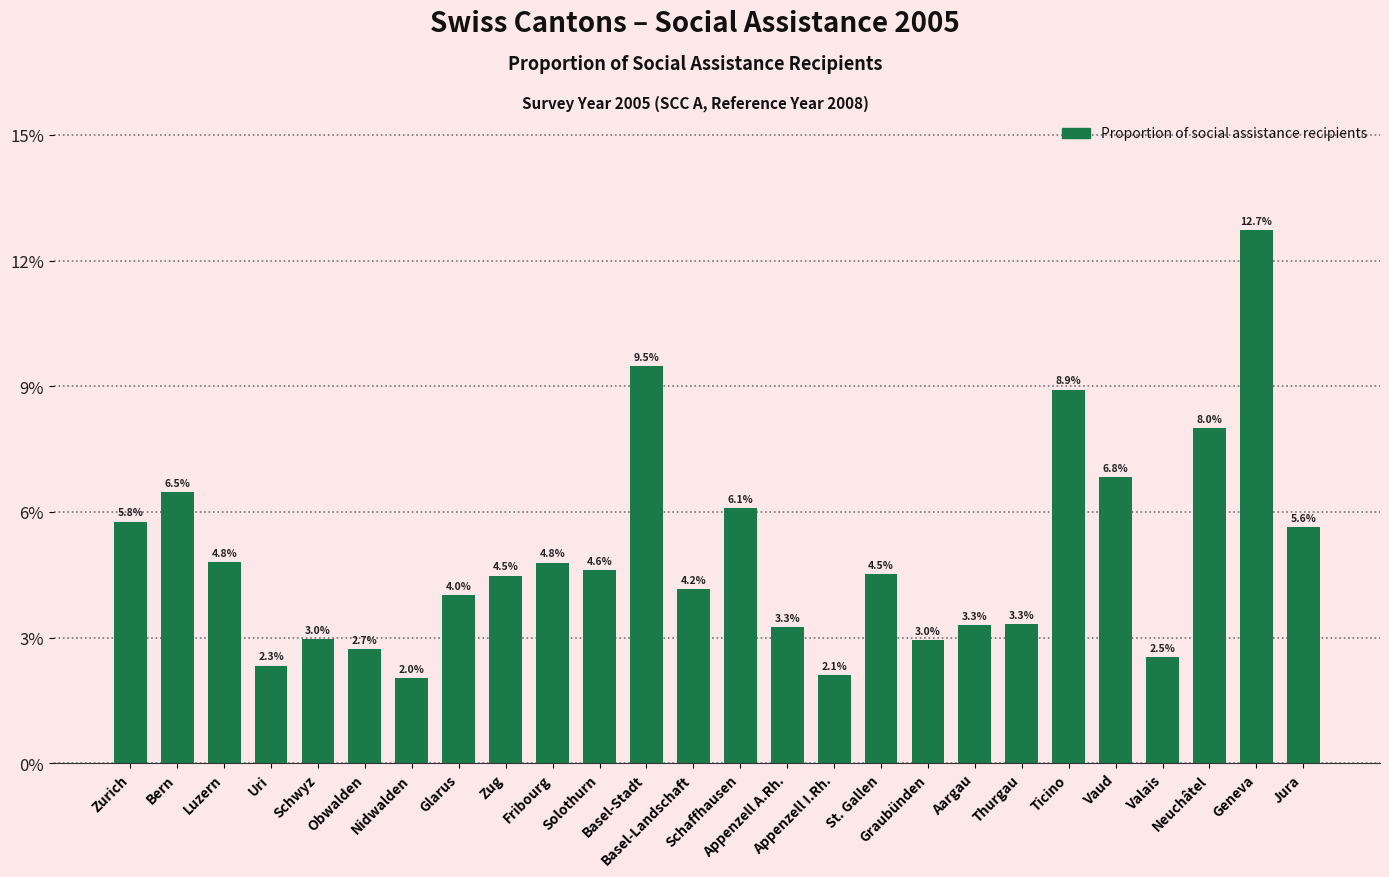

Does the chart contain any negative values?

No